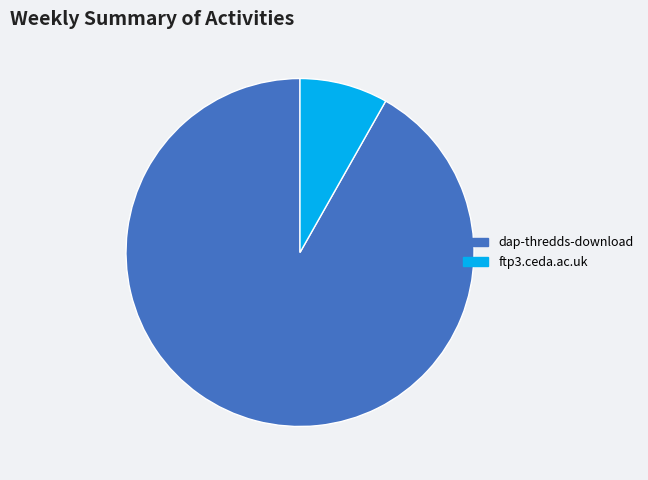

Which category accounts for the majority?

dap-thredds-download